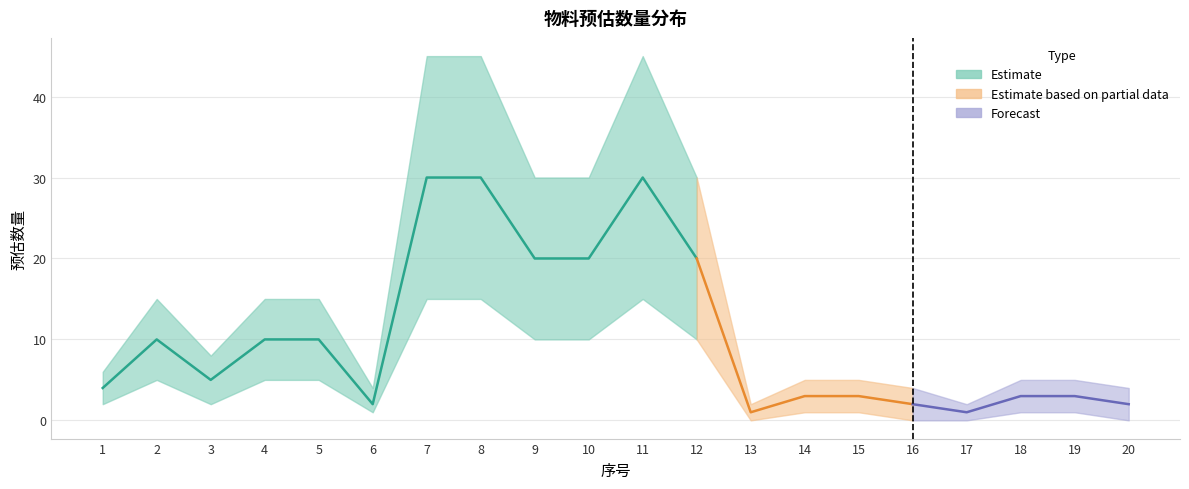

What is the value of the 预估数量 point at the 13th from the left?

1